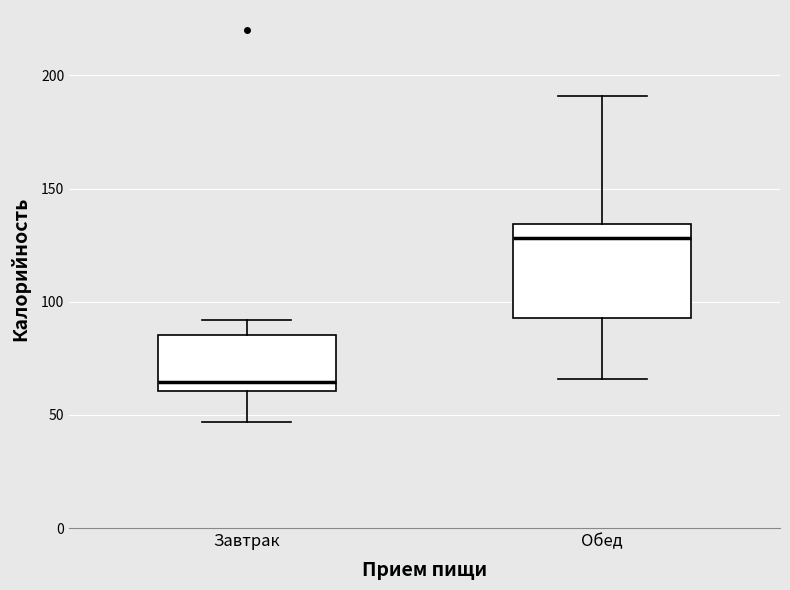

Comparing the boxes themselves (not the whiskers), which one is the tallest?

Обед